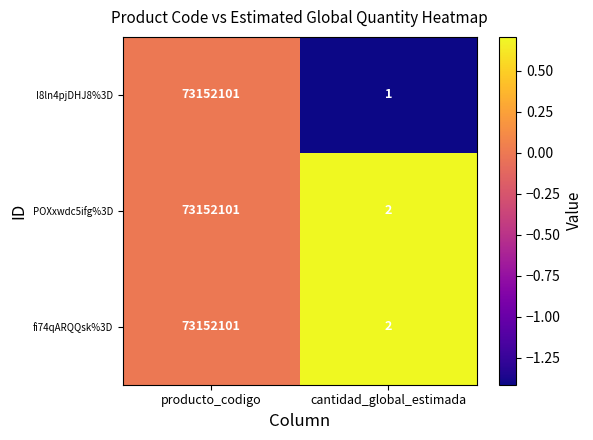

Where is POXxwdc5ifg%3D nearest to the value 36576051?

cantidad_global_estimada